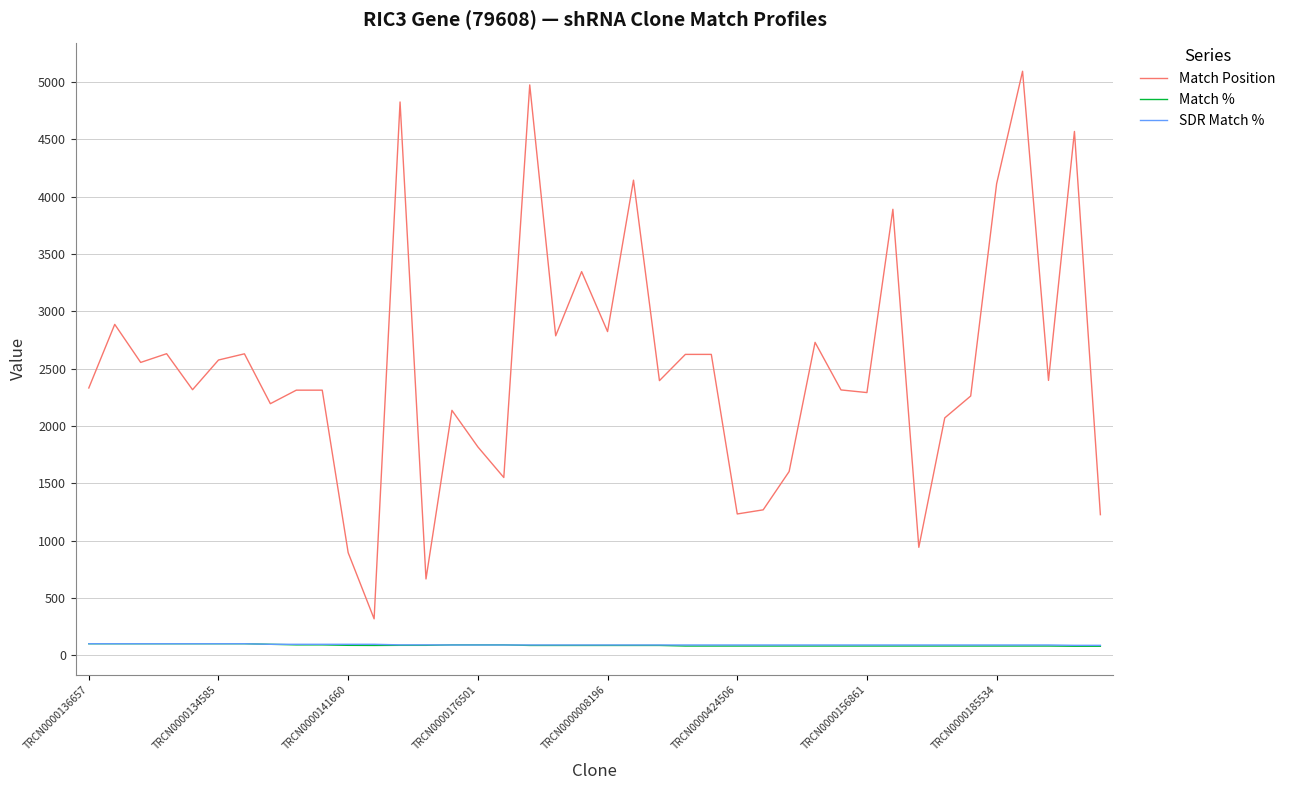

Which series has the widest spread of values?

Match Position